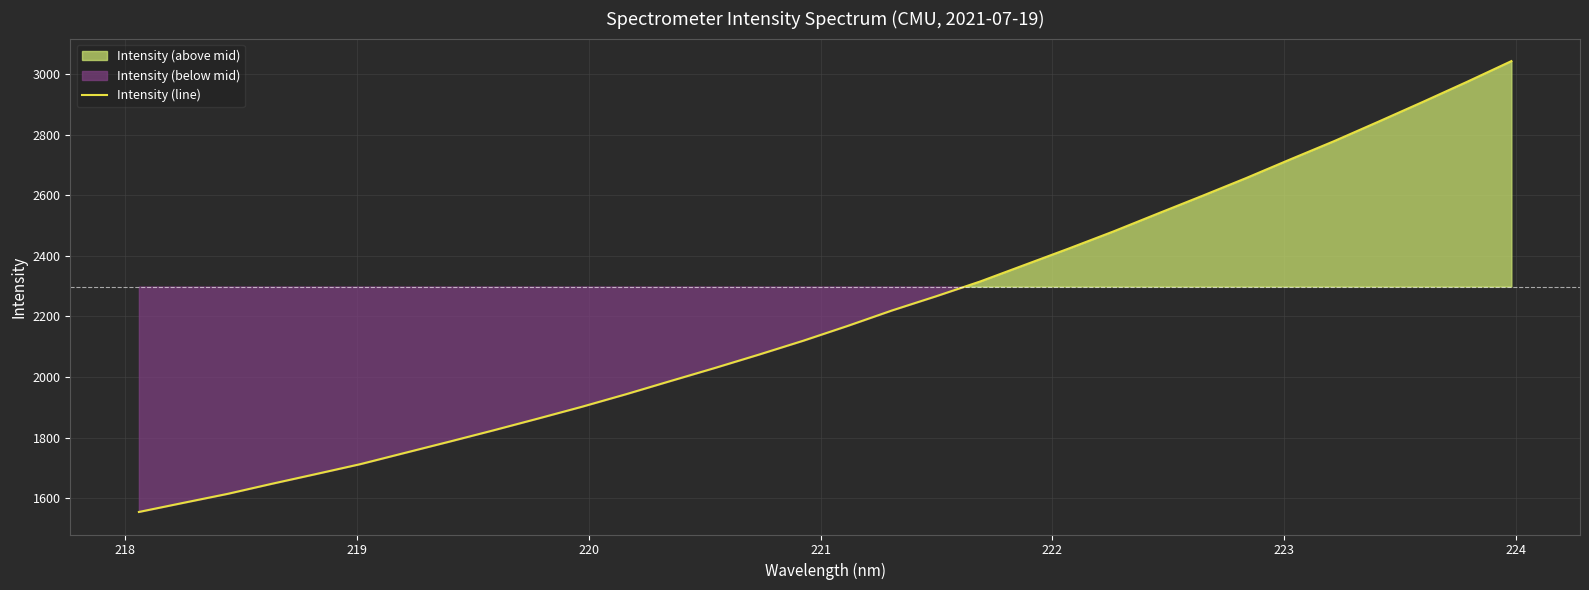

What is the difference between the maximum and second lowest values?

1458.4